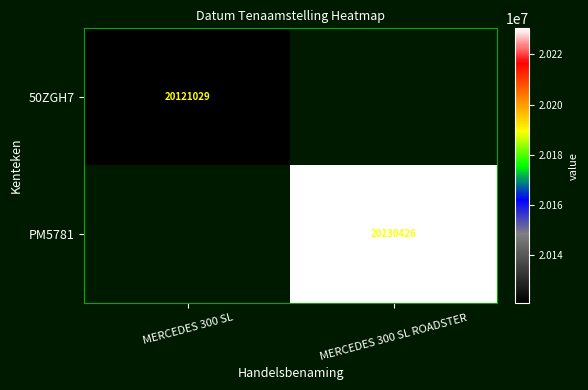

The value of 50ZGH7 at MERCEDES 300 SL is 10955398. True or false?

False